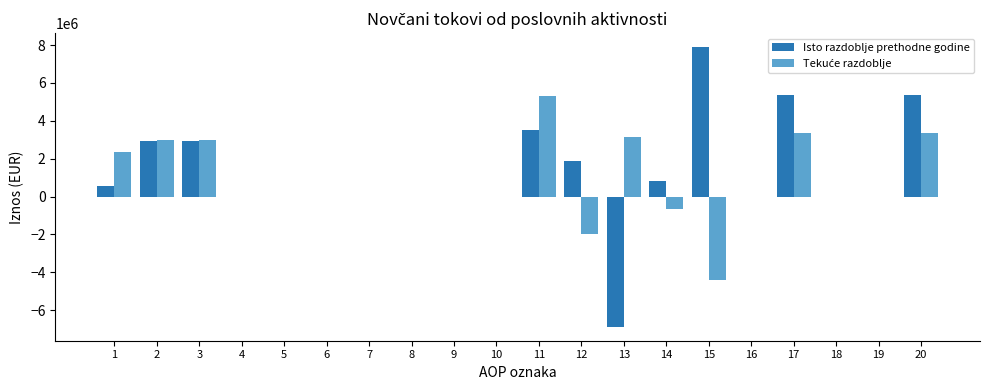

List the series in order of their peak value, highest first.

Isto razdoblje prethodne godine, Tekuće razdoblje